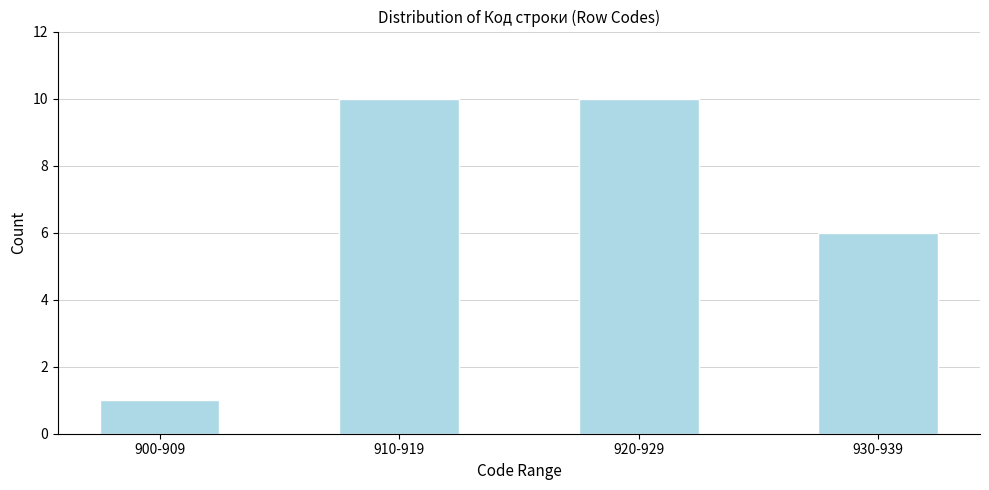

Reading left to right, list all the values displayed in this chart.

1	10	10	6